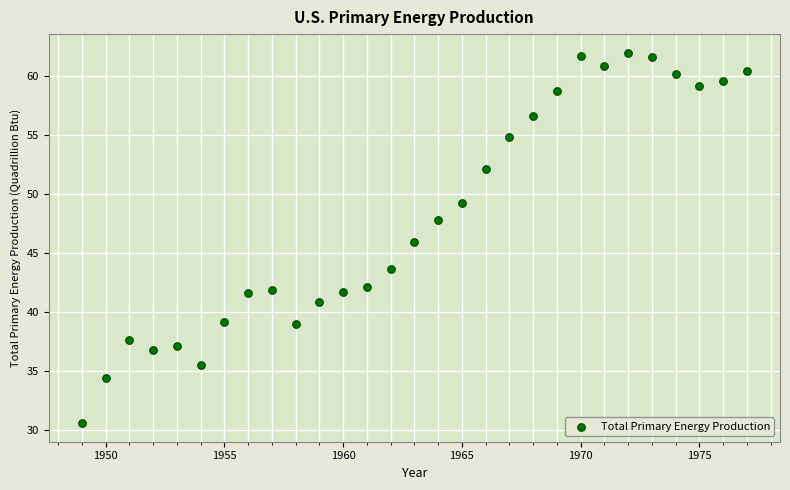

What is the range of X values (max minus min)?

28.0